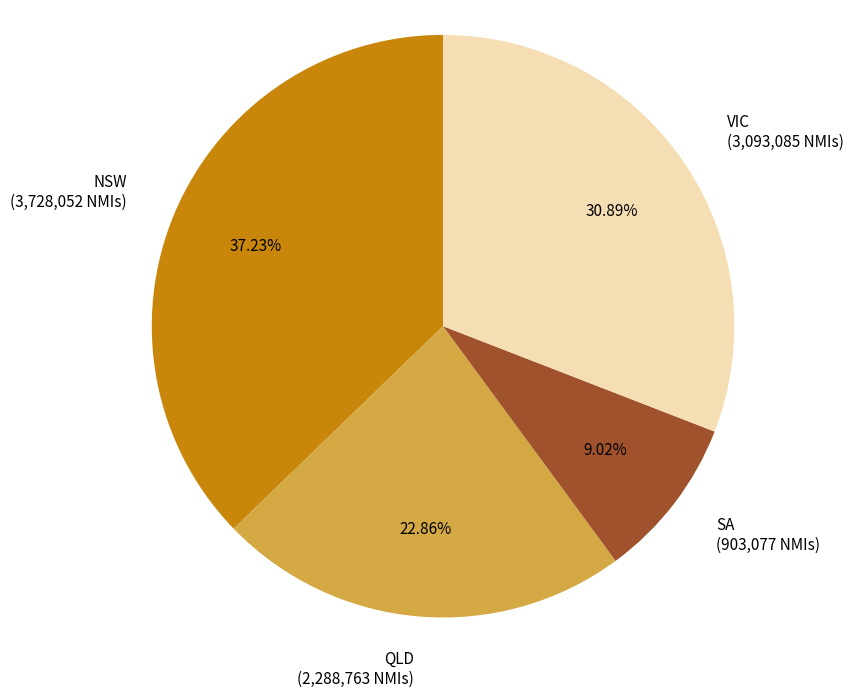

How many segments does this pie chart have?

4